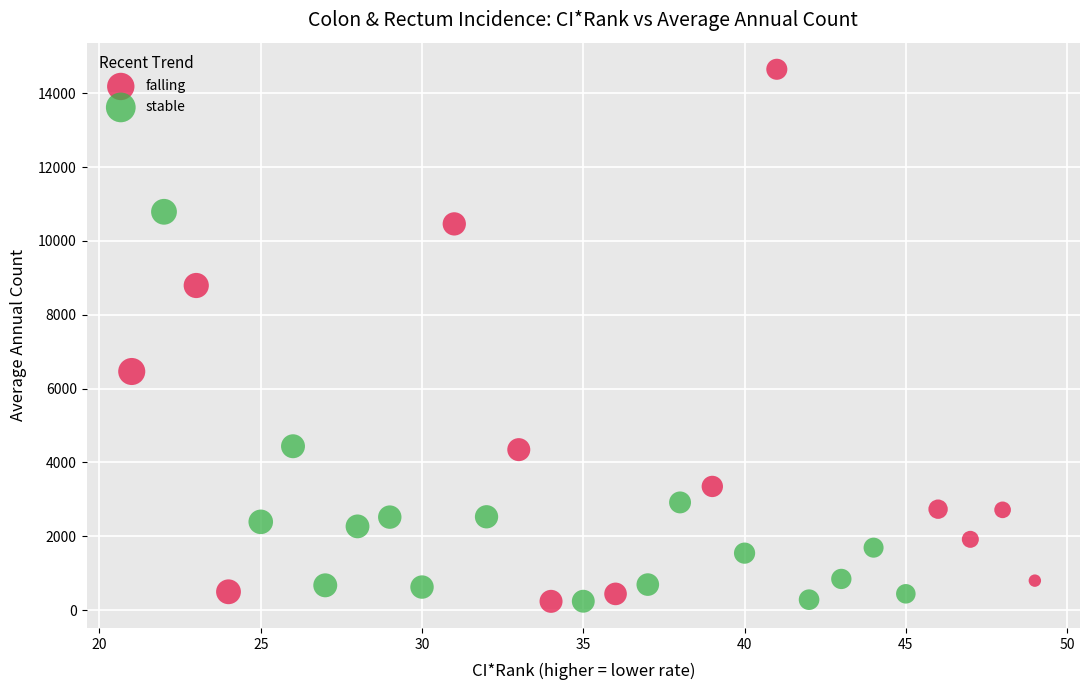

Which series has the widest spread of Y values?

falling